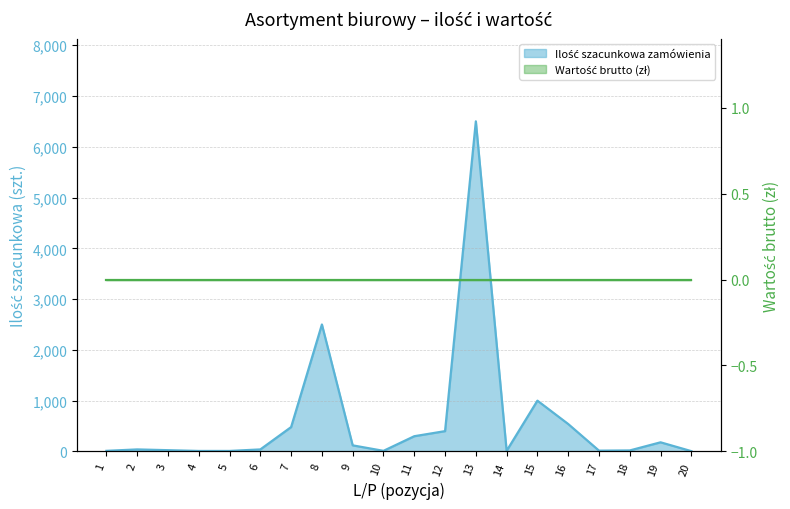

List the labels in order of value, smallest first.

20, 4, 5, 1, 10, 14, 17, 18, 3, 2, 6, 9, 19, 11, 12, 7, 16, 15, 8, 13